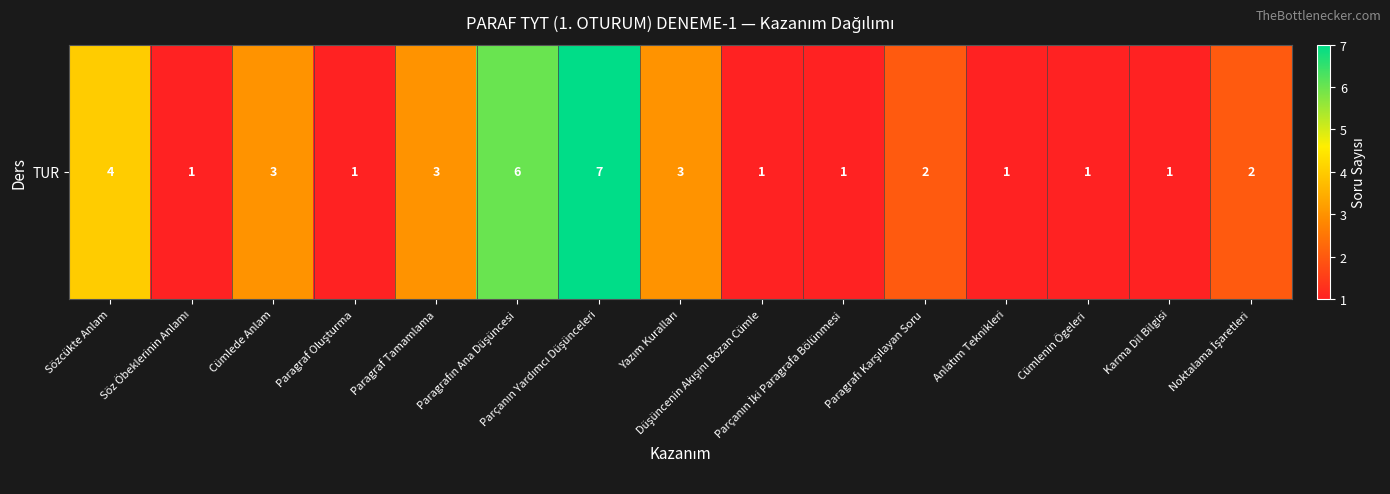

Which has a higher value, Noktalama İşaretleri or Cümlede Anlam?

Cümlede Anlam